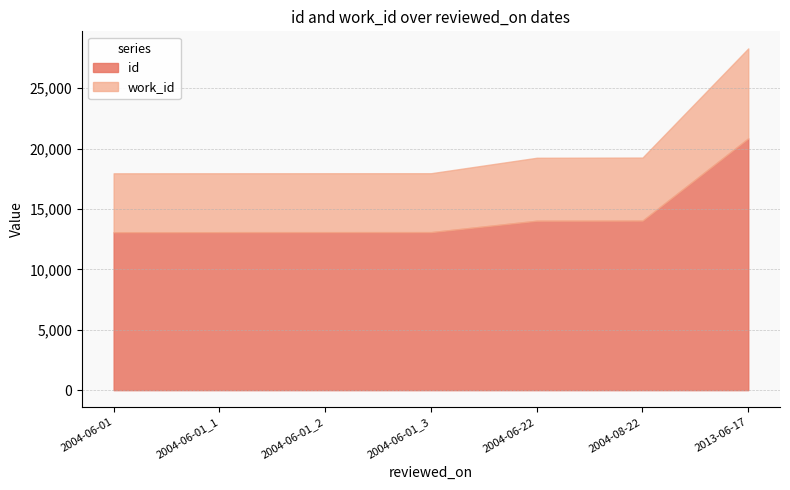

What is the difference between the second highest and second lowest values in the work_id series?

341